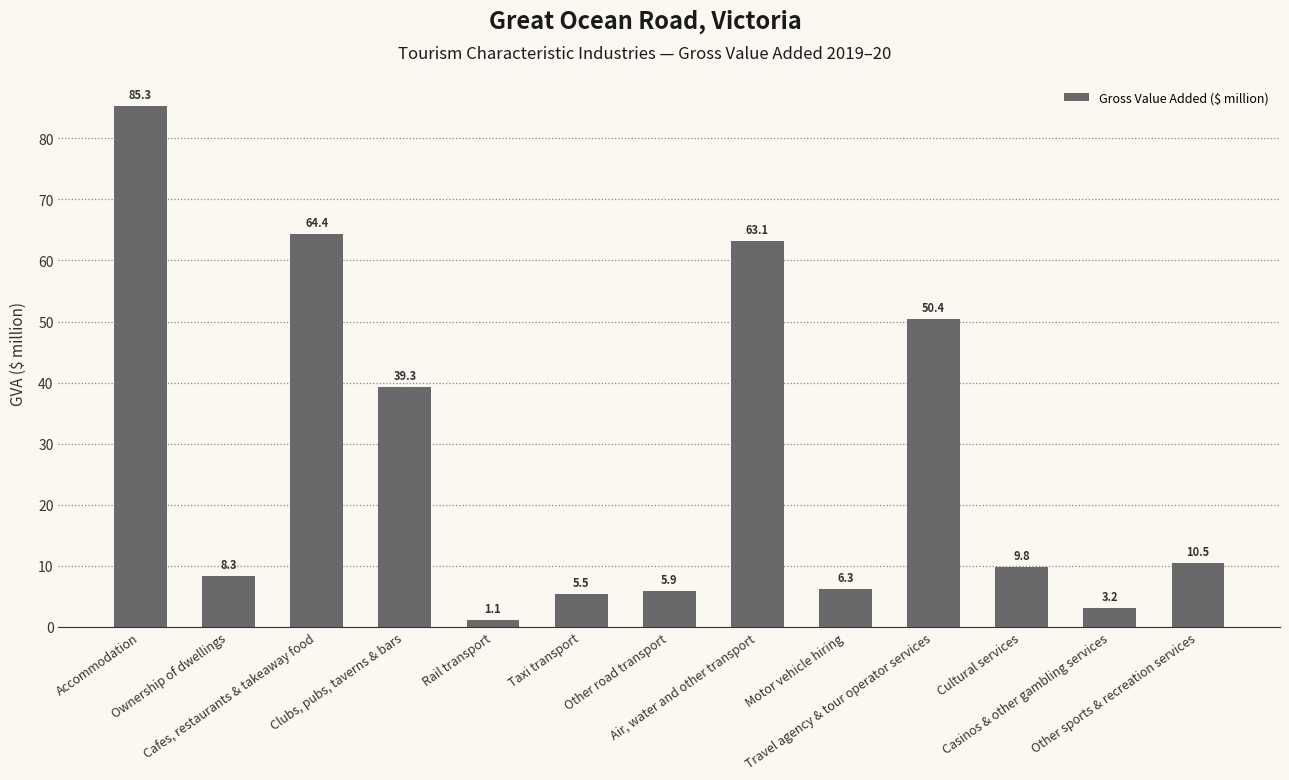

What is the label of the 4th bar from the left?

Clubs, pubs, taverns & bars